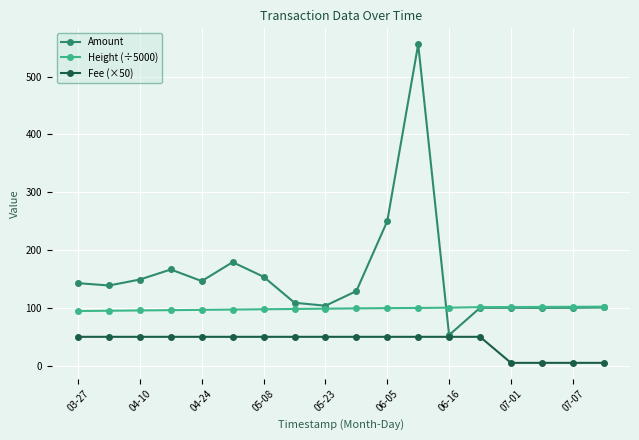

Rank the series by their maximum value, from highest to lowest.

Amount, Height (÷5000), Fee (×50)